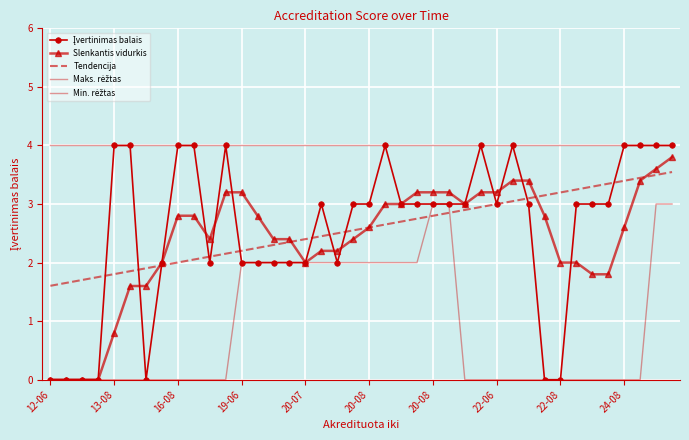

What is the difference between the maximum and second lowest values in the Tendencija series?

1.9